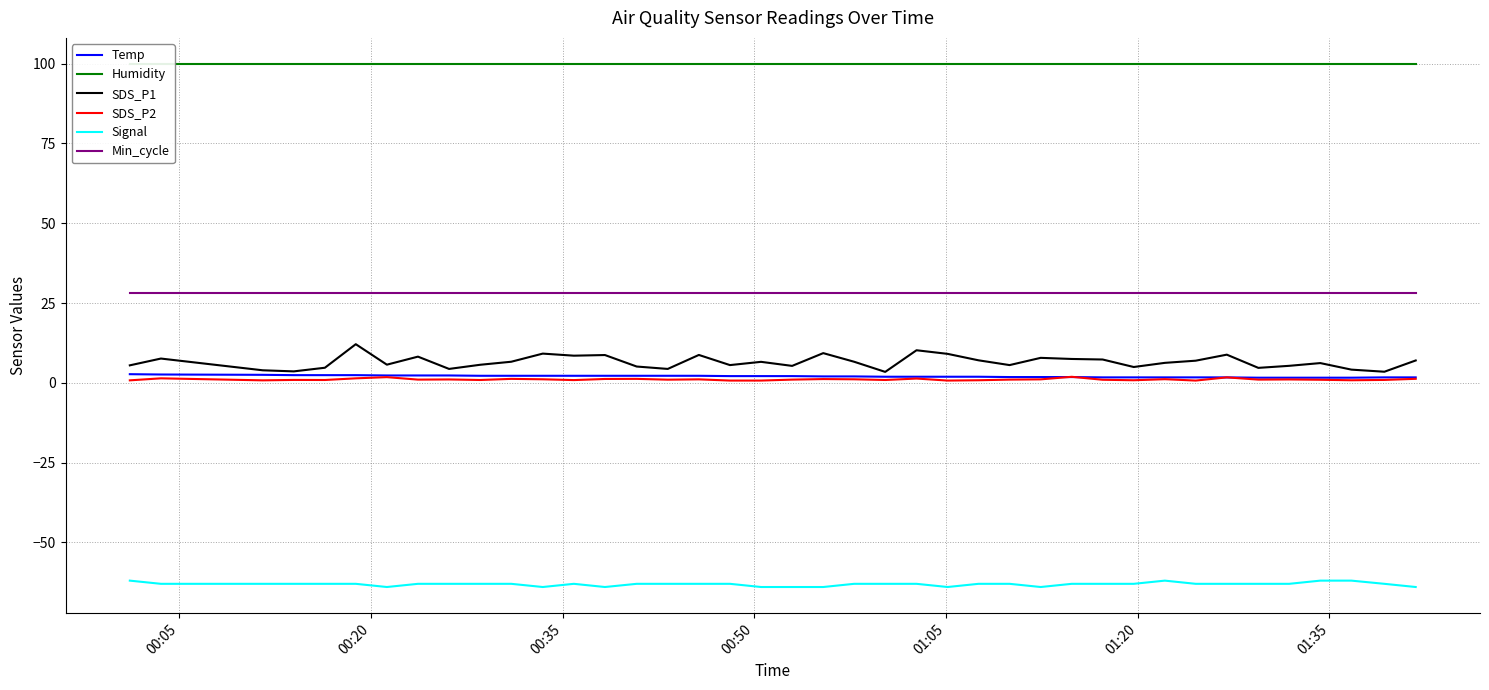

What is the lowest value of the SDS_P2 series?

0.7